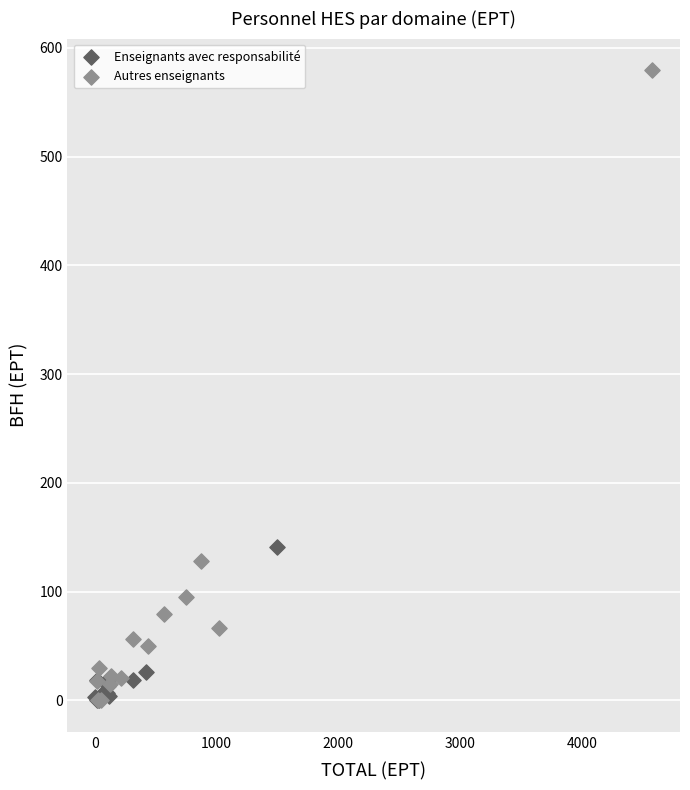

What are all the series names shown in the legend?

Enseignants avec responsabilité, Autres enseignants